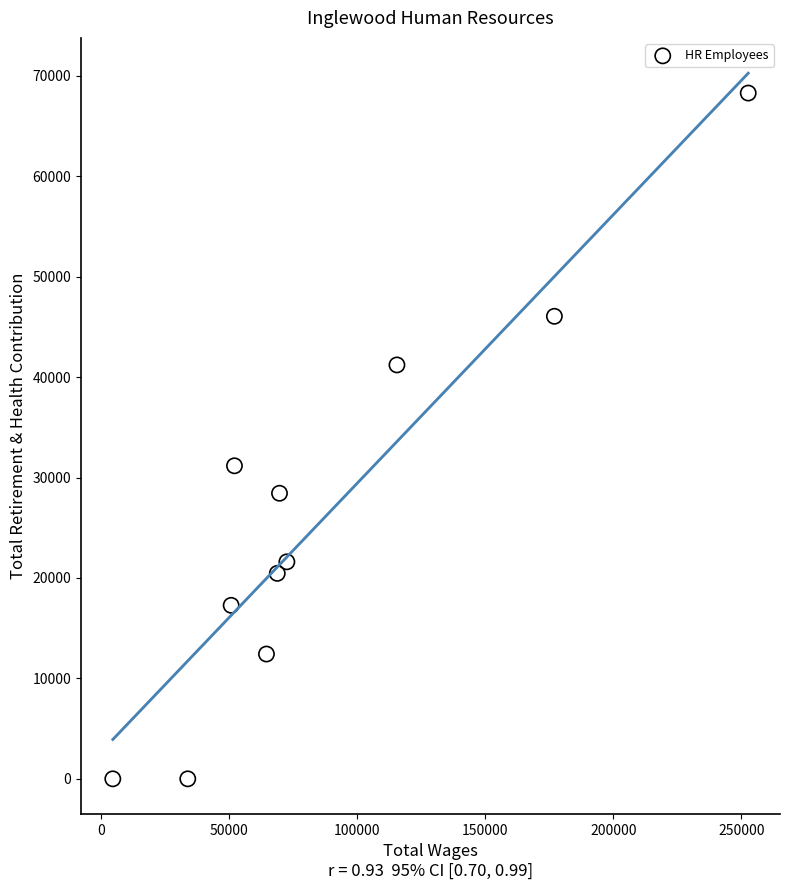

What Y value in the scatter plot is closest to 34144?

31172